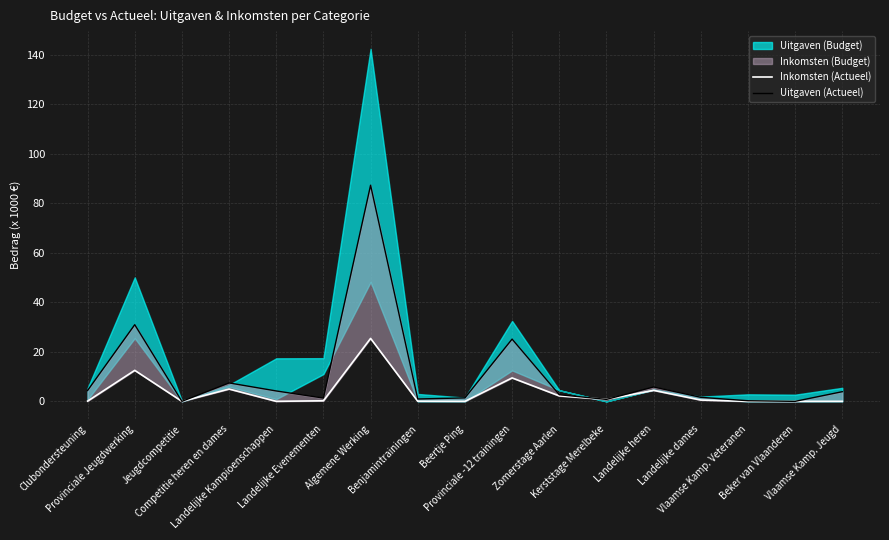

True or false: Uitgaven (Actueel) has a value of 0.9 at Vlaamse Kamp. Jeugd.

False